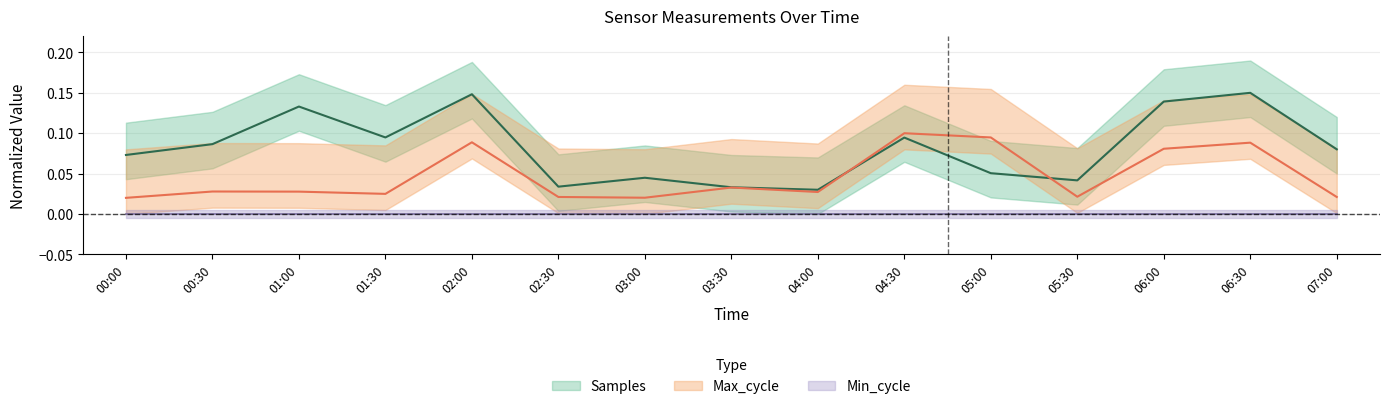

What is the maximum value for Max_cycle?

0.1